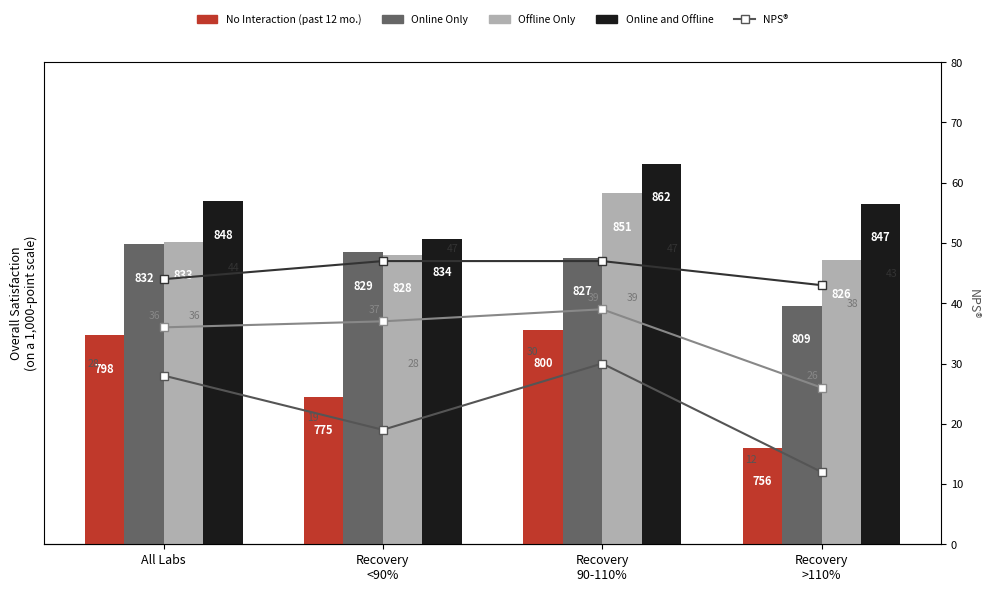

Which label corresponds to the smallest value in the chart?

Recovery
>110%